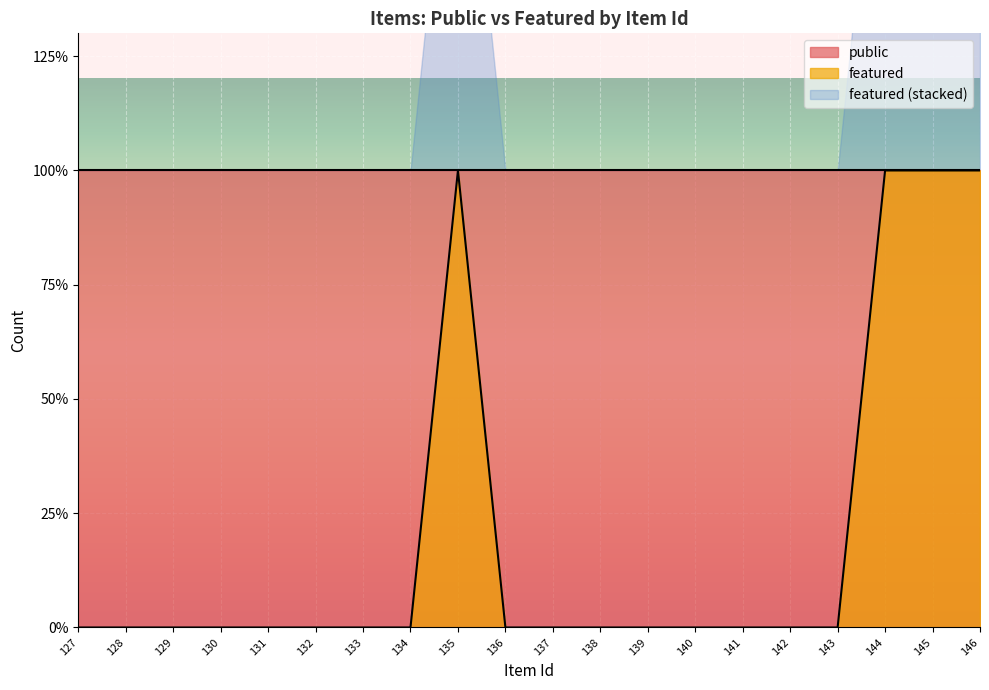

The value at 146 is 1. True or false?

True